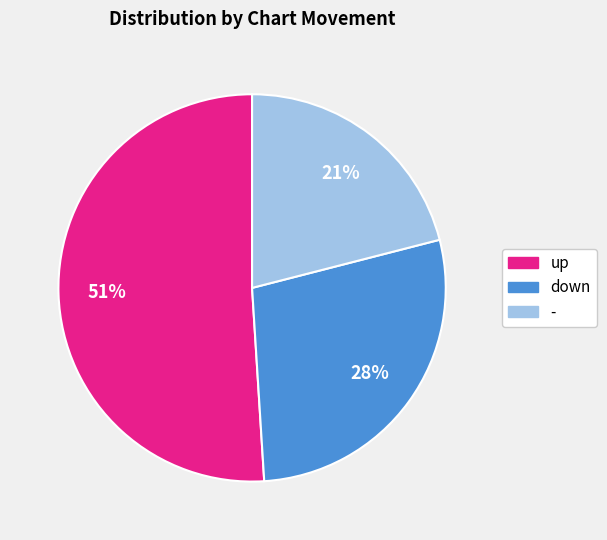

Which has a higher value, - or down?

down